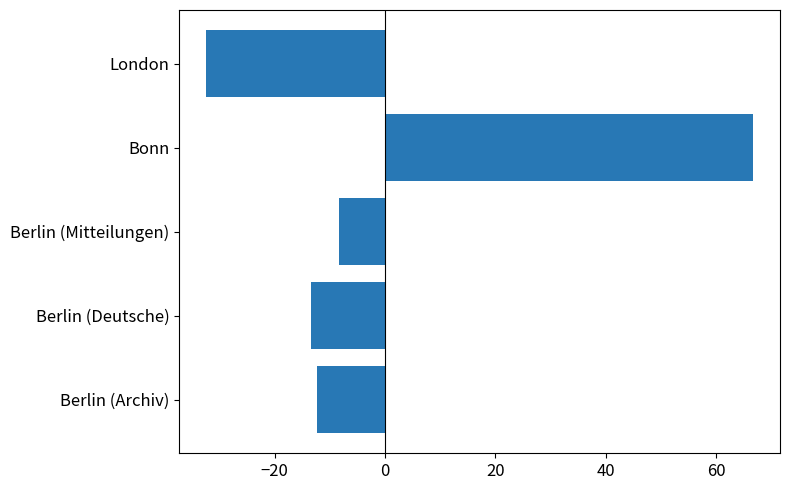

List the labels in order of value, smallest first.

London, Berlin (Deutsche), Berlin (Archiv), Berlin (Mitteilungen), Bonn